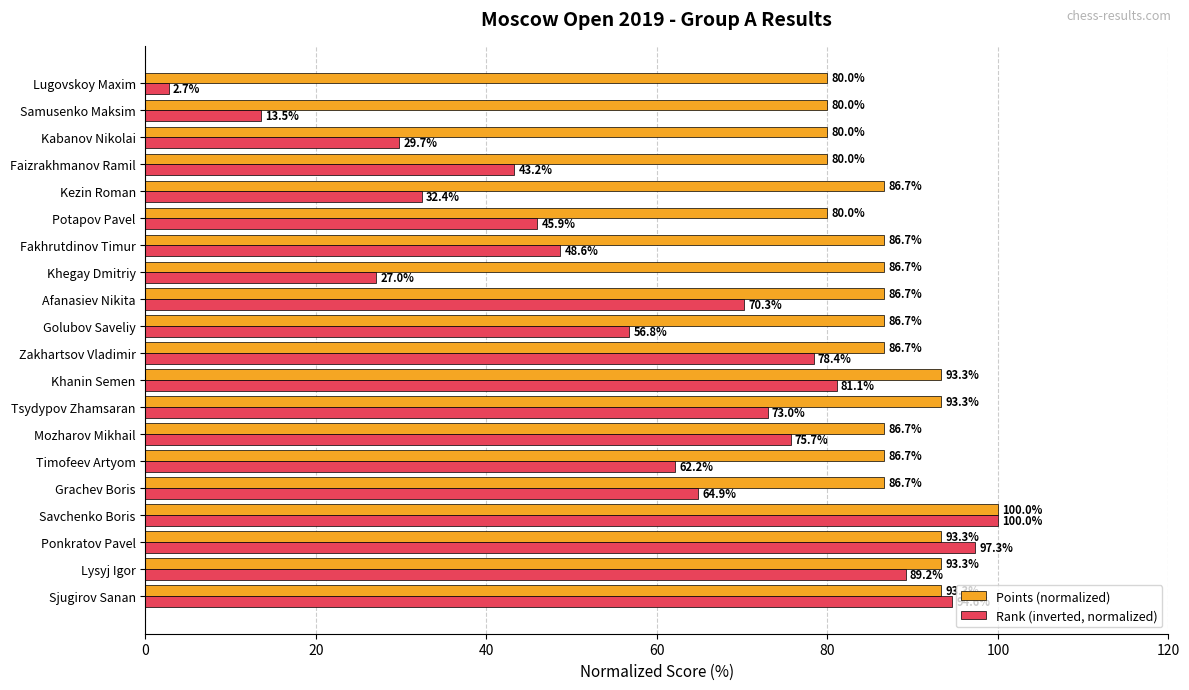

Which category has the highest value in the Points (normalized) series?

Savchenko Boris